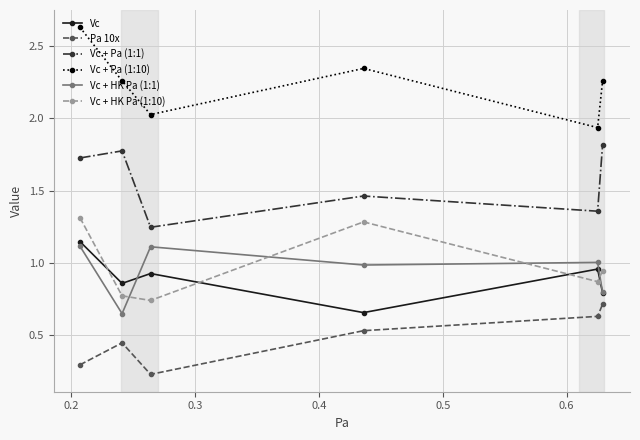

At how many categories does at least one series exceed 0?

6